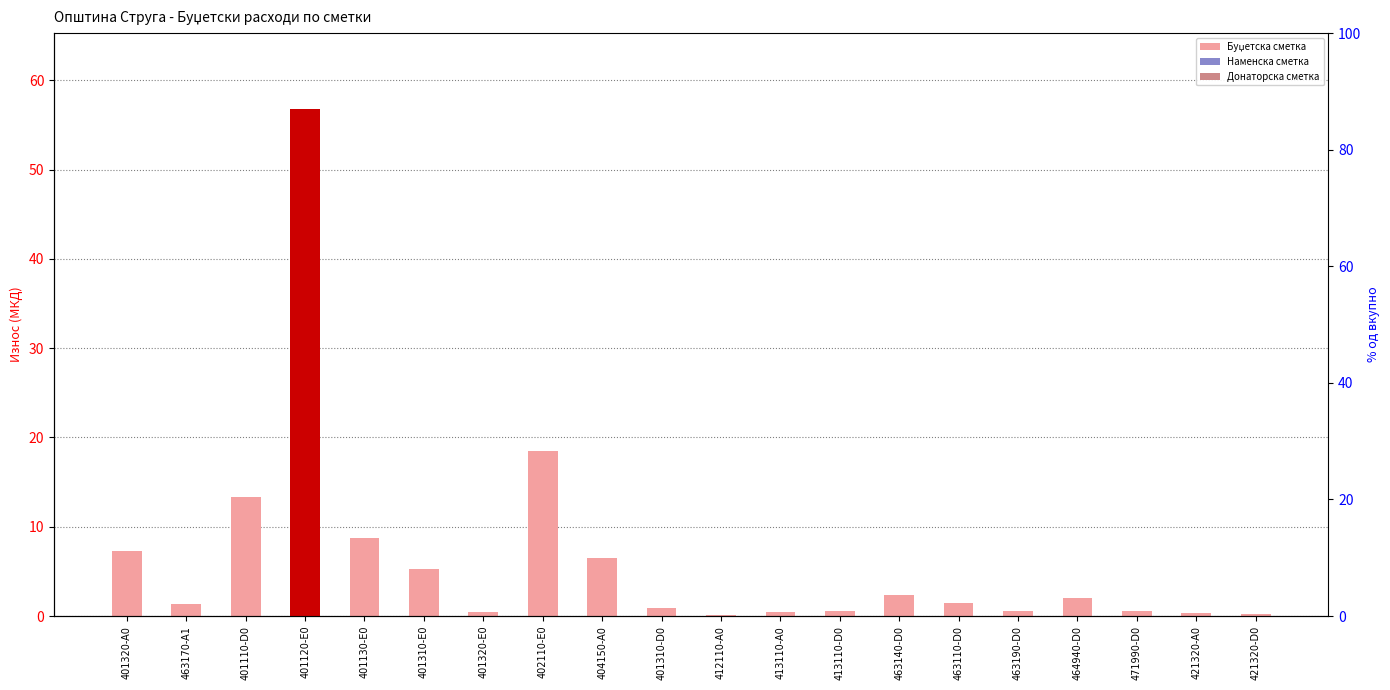

Is the value of Буџетска сметка at 464940-D0 greater than the value of Наменска сметка at 401130-E0?

Yes